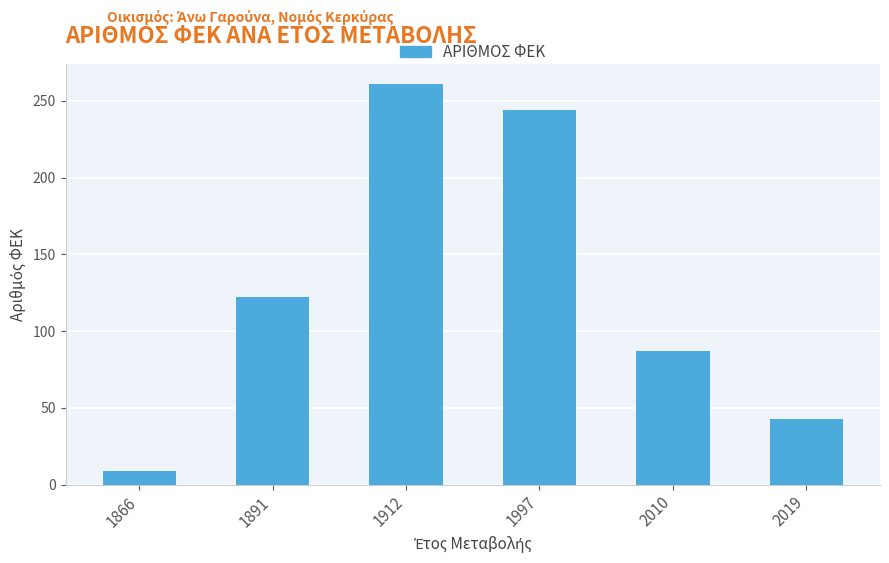

List the labels in order of value, largest first.

1912, 1997, 1891, 2010, 2019, 1866